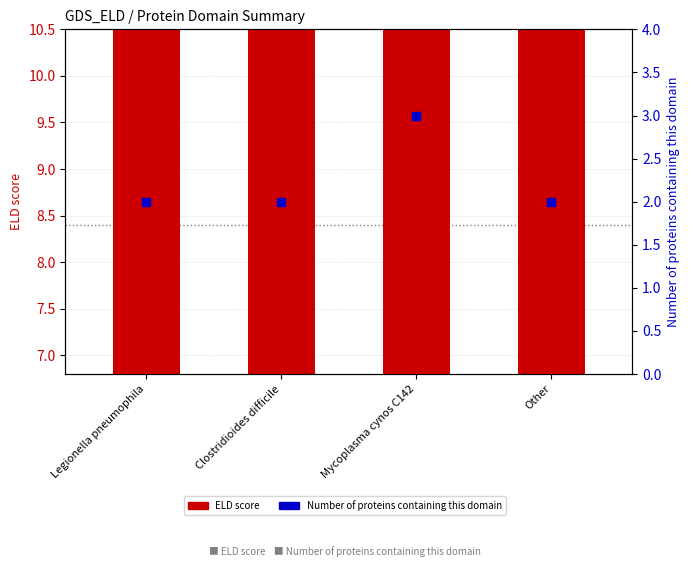

Which series has the widest spread of Y values?

ELD score